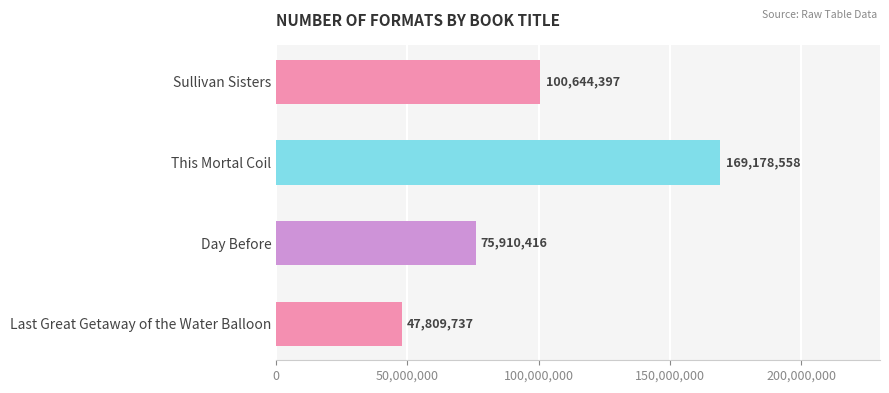

Which label corresponds to the largest value in the chart?

This Mortal Coil